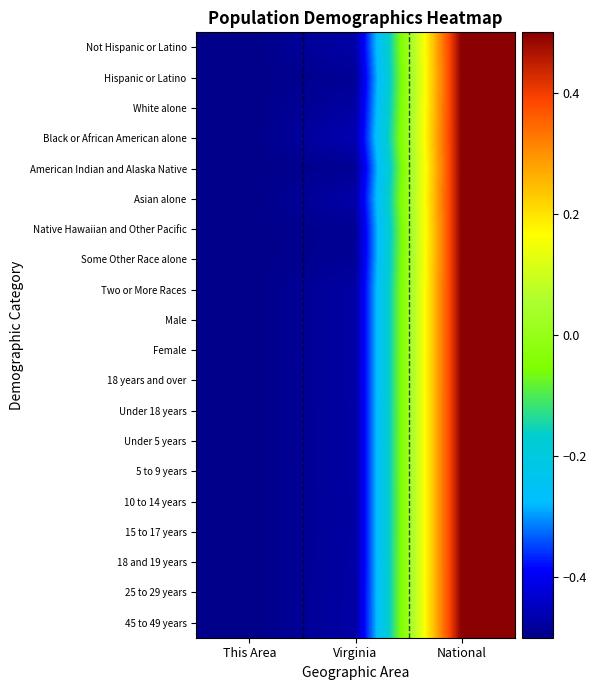

What is the total value across all series at National?

10.0